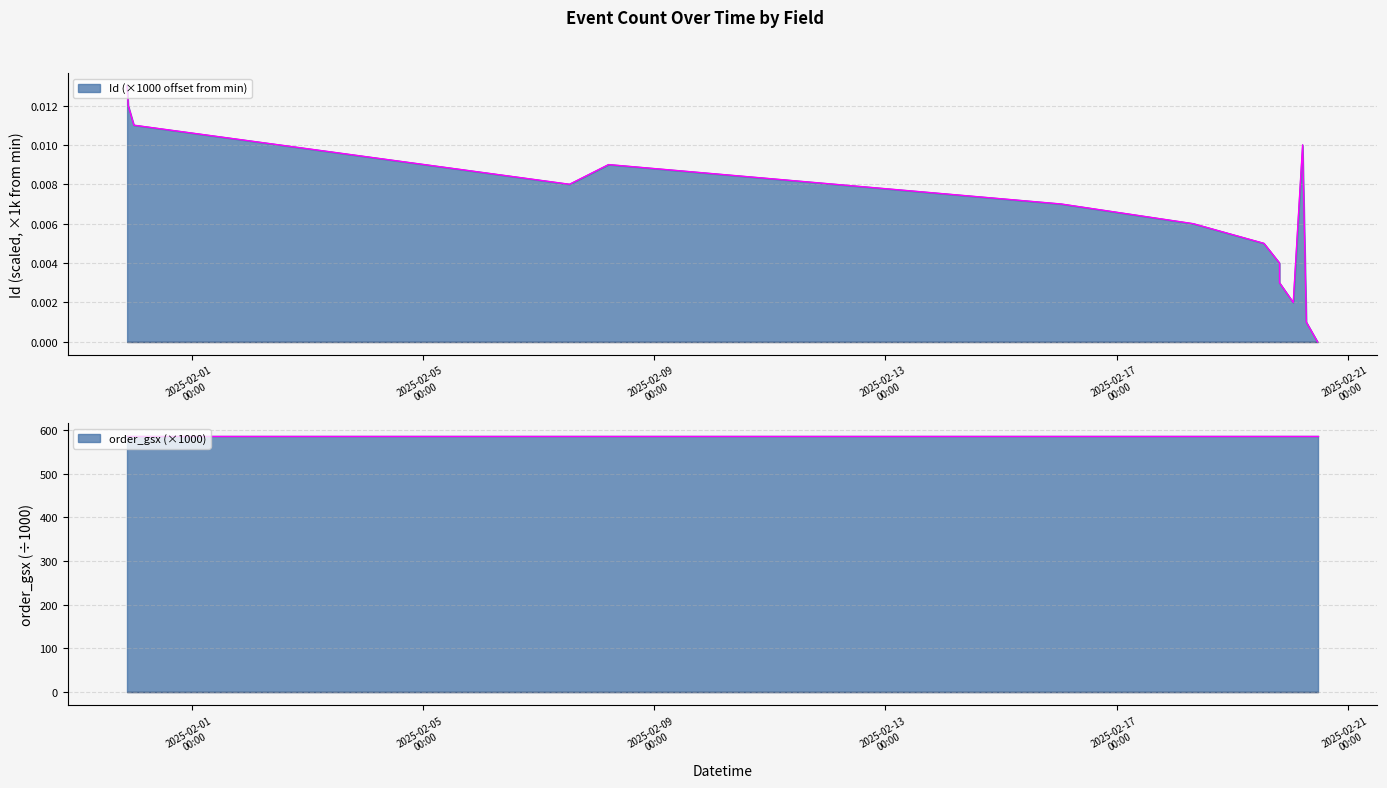

At which category does the data reach its first local peak?

2025-02-08 05:03:52